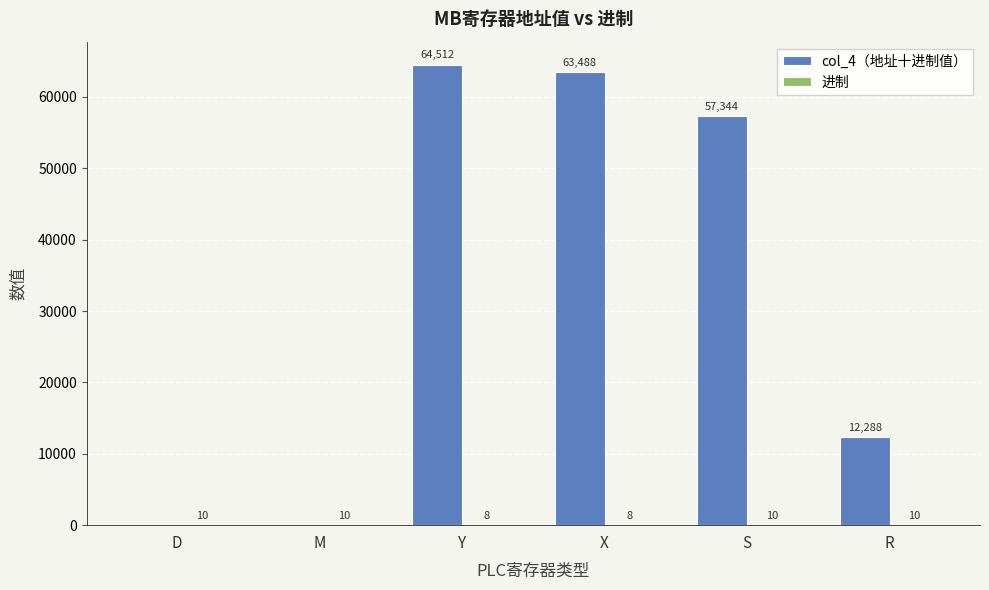

Which label corresponds to the largest value in the chart?

Y